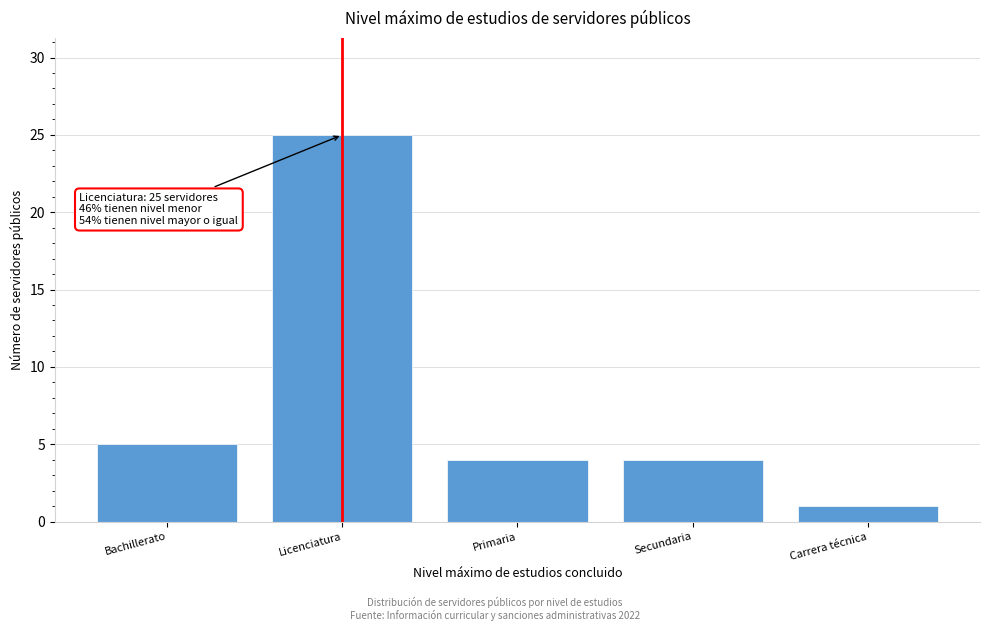

Reading left to right, list all the values displayed in this chart.

Bachillerato=5	Licenciatura=25	Primaria=4	Secundaria=4	Carrera técnica=1